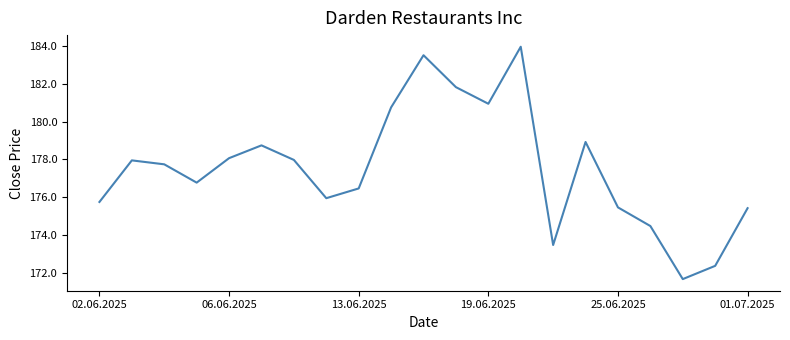

What is the difference between the maximum and minimum values?

12.3